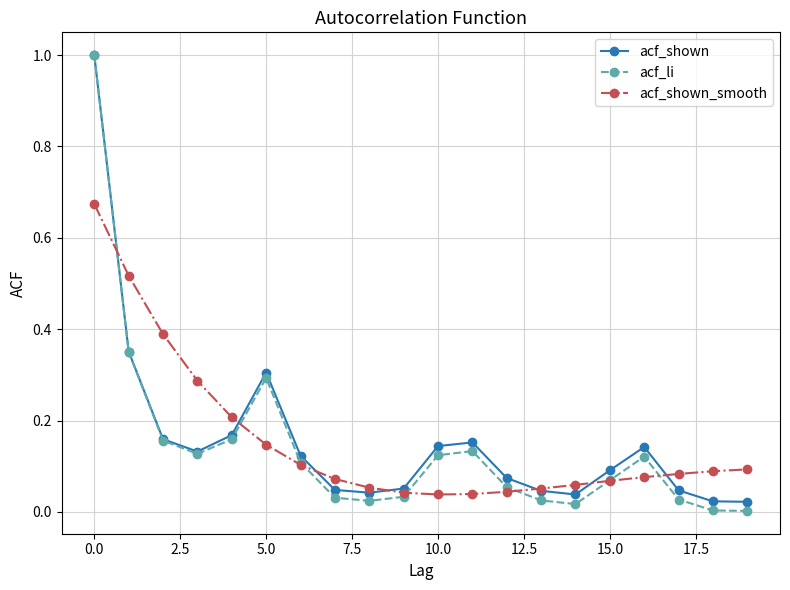

True or false: acf_shown has more than 0 points higher than both neighbors.

True